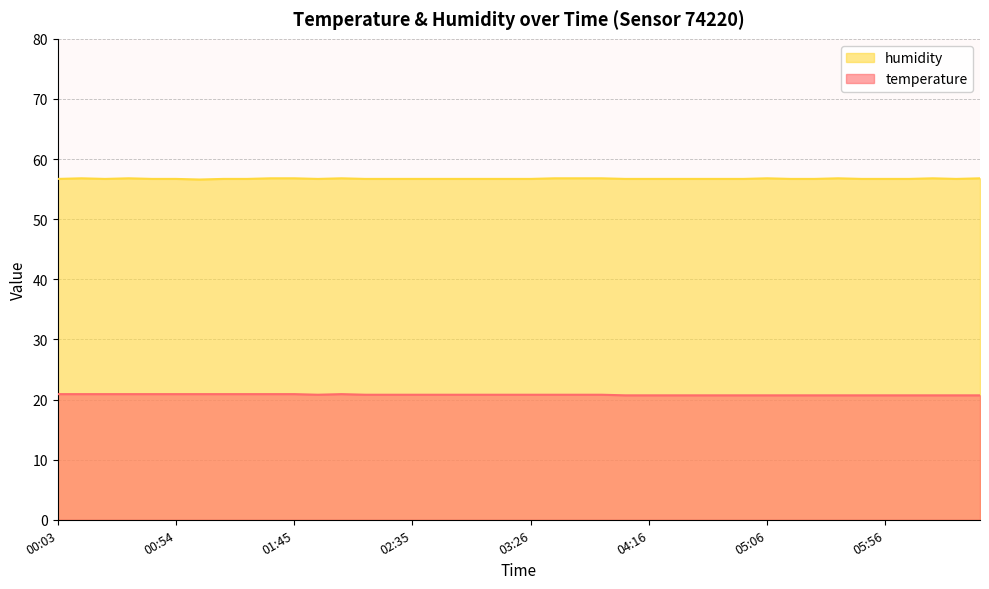

What is the difference between the second highest and minimum values in the humidity series?

0.2